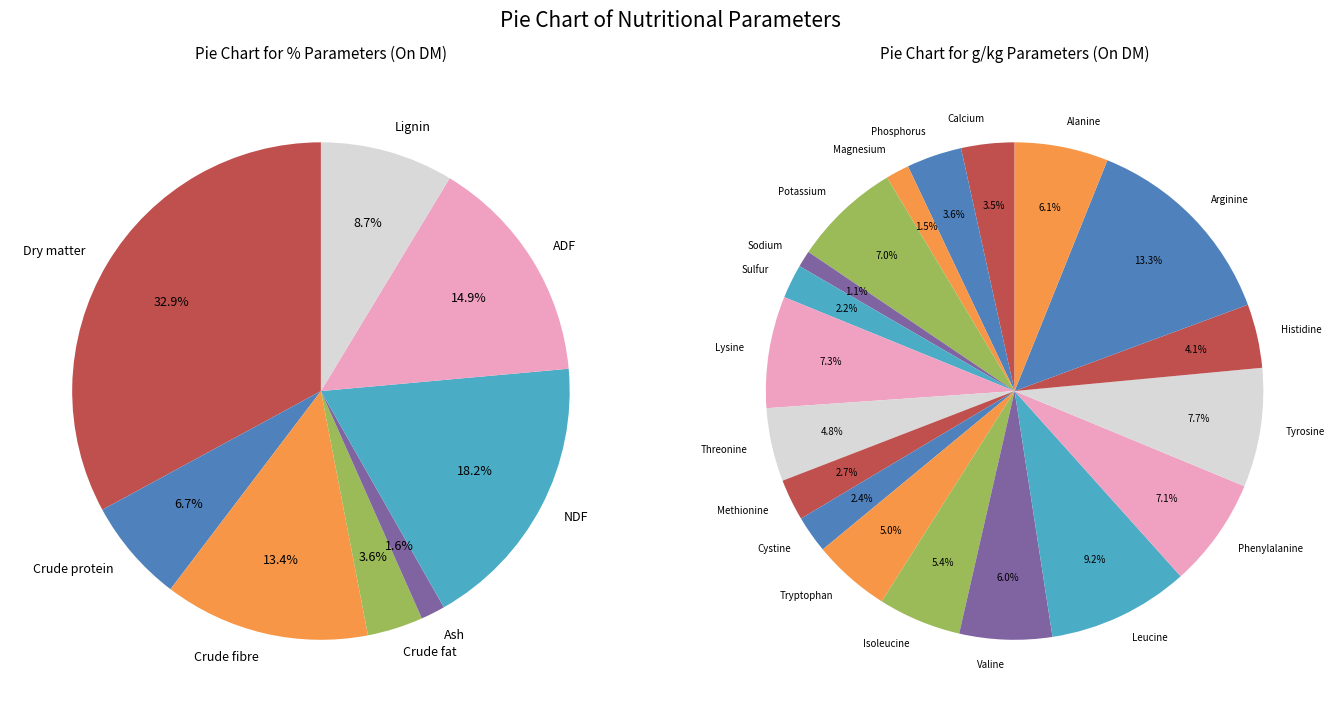

What is the change in value from Crude protein to Crude fat?

-9.5